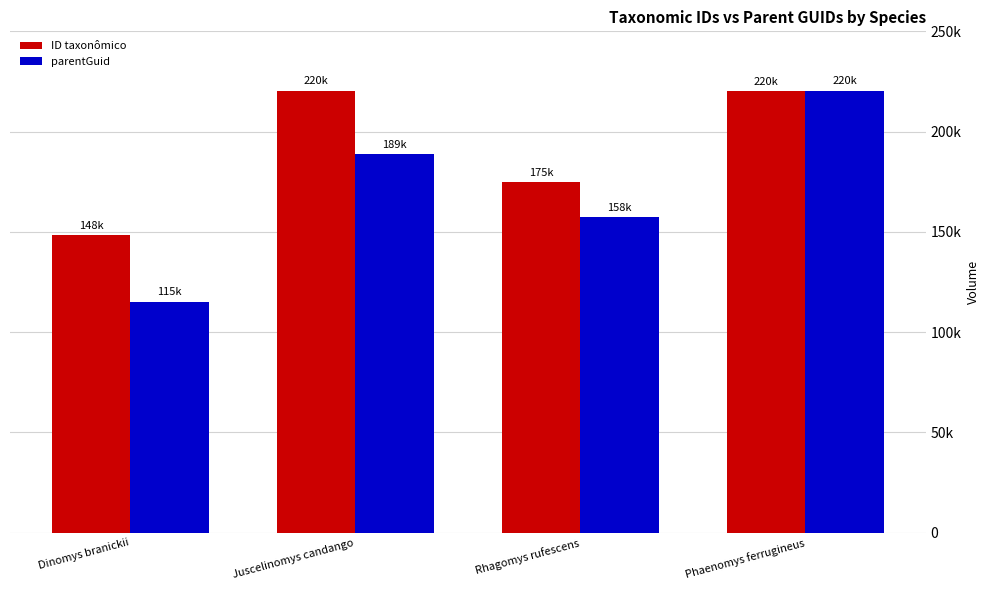

What are all the series names shown in the legend?

ID taxonômico, parentGuid